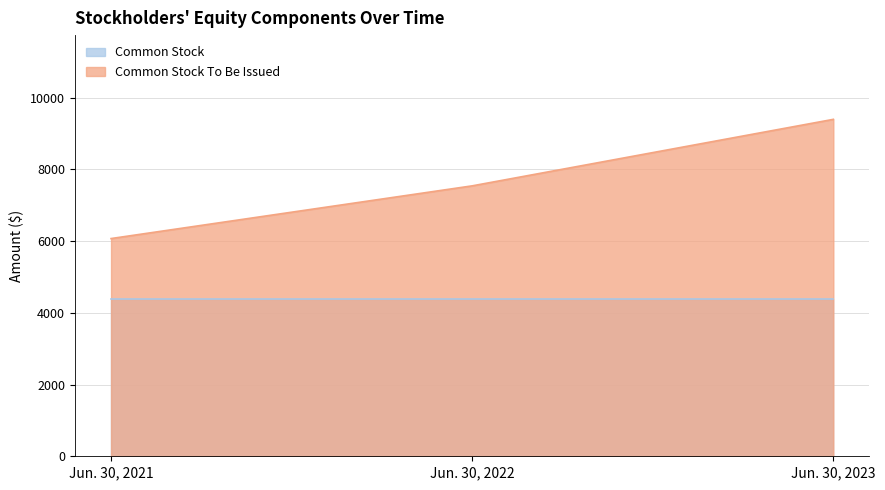

The chart shows a value of 6073 at Jun. 30, 2021. True or false?

True